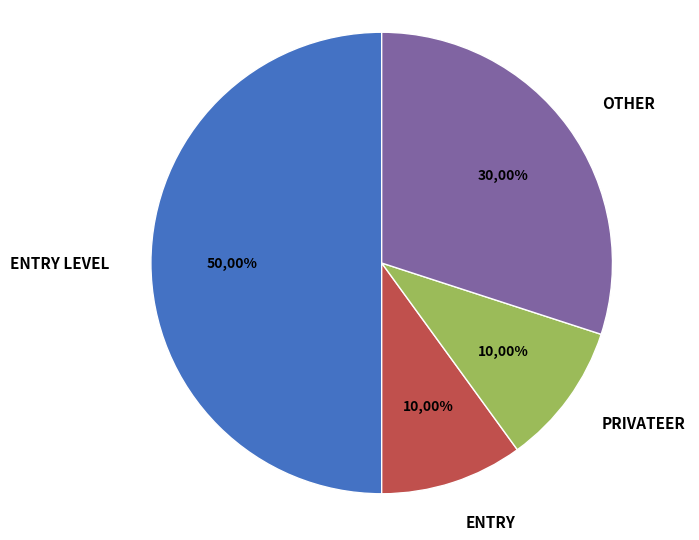

Does any single category account for the majority?

No